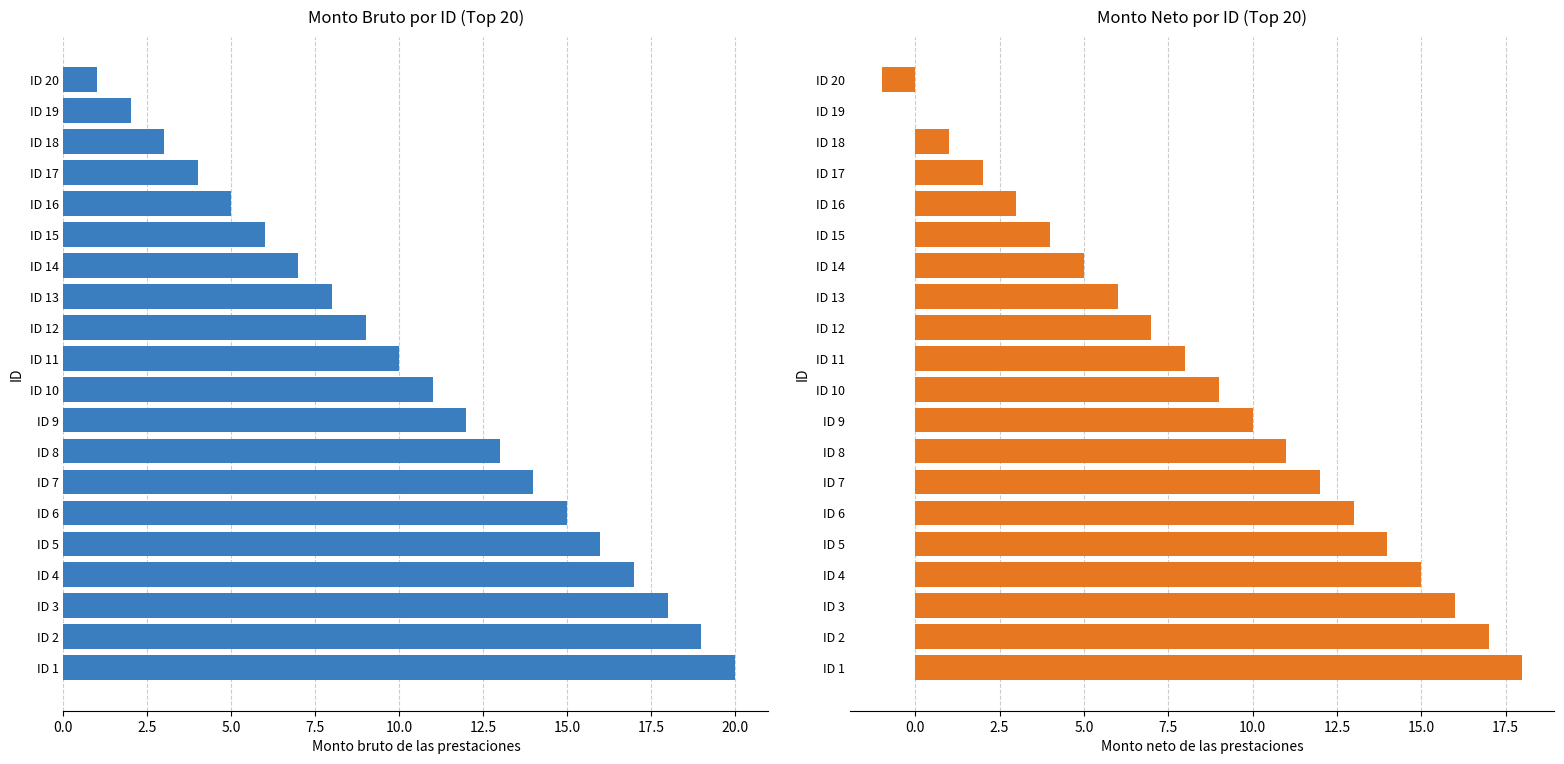

Is the value of Monto bruto at ID 20 greater than the value of Monto neto at ID 1?

No